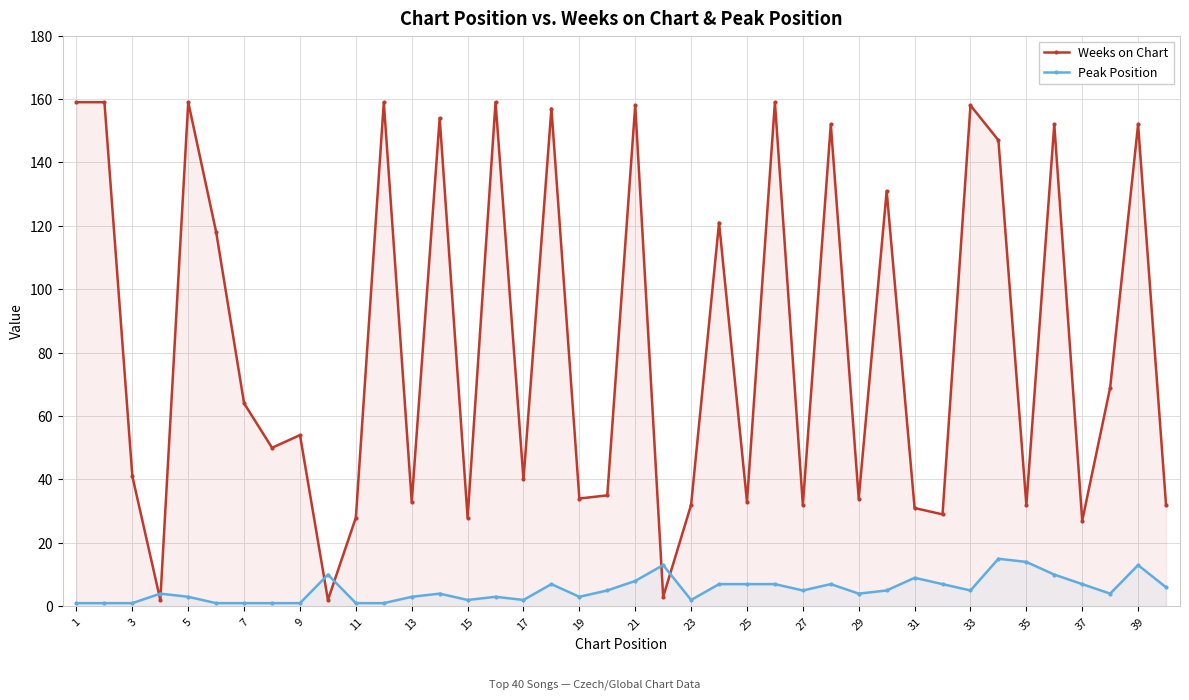

In Weeks on Chart, how many points are higher than both neighbors (excluding endpoints)?

14